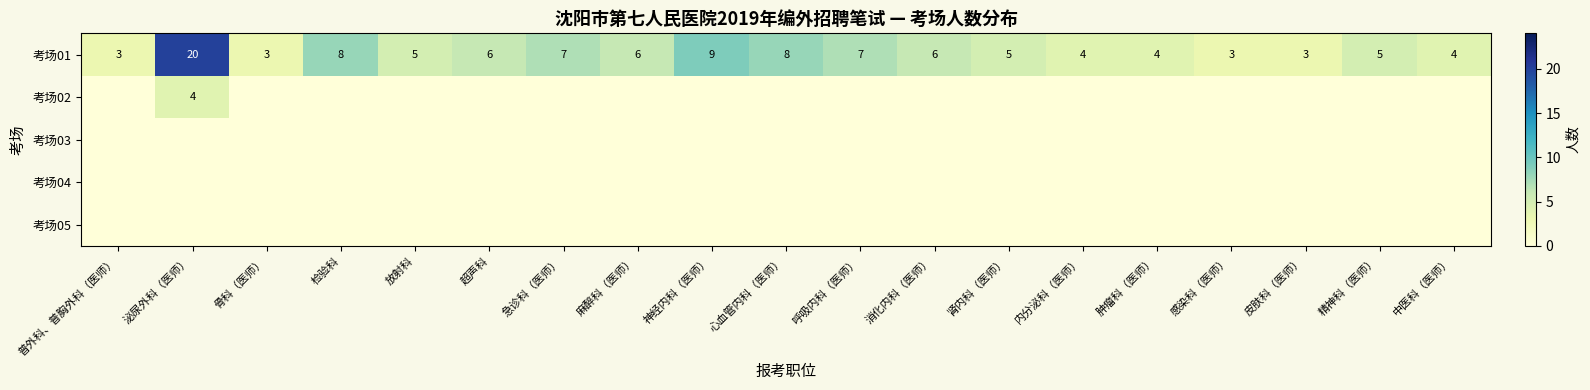

What is the spread (max minus min) of values at 超声科?

6